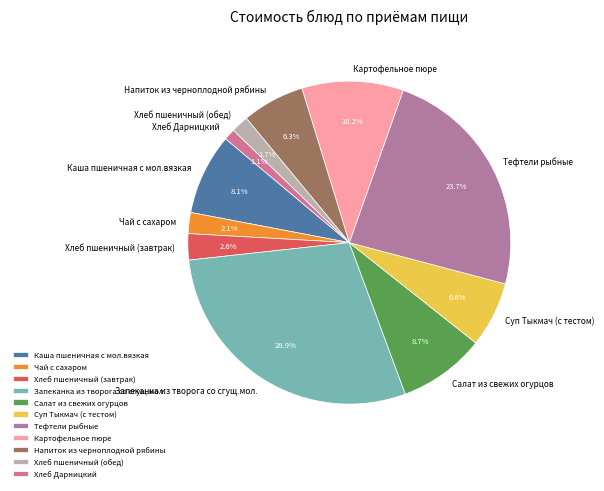

Approximately how many times larger is the value at Каша пшеничная с мол.вязкая compared to Суп Тыкмач (с тестом)?

1.2